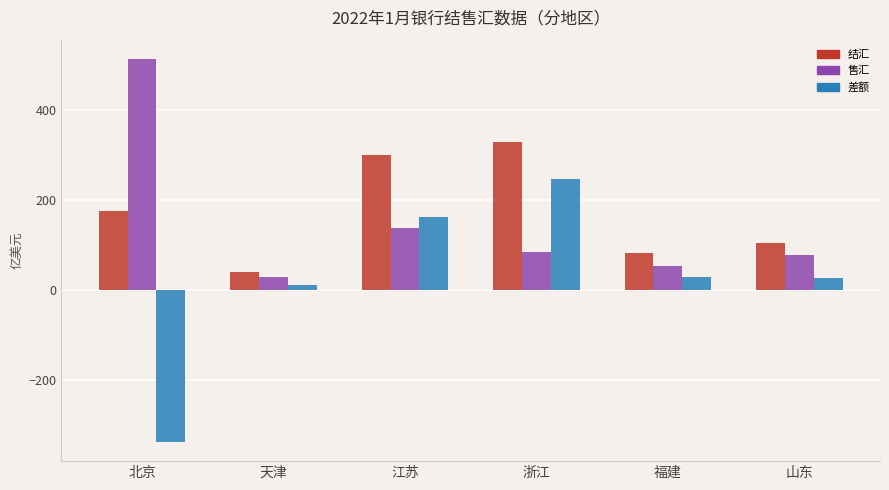

Does the chart contain stacked bars?

No